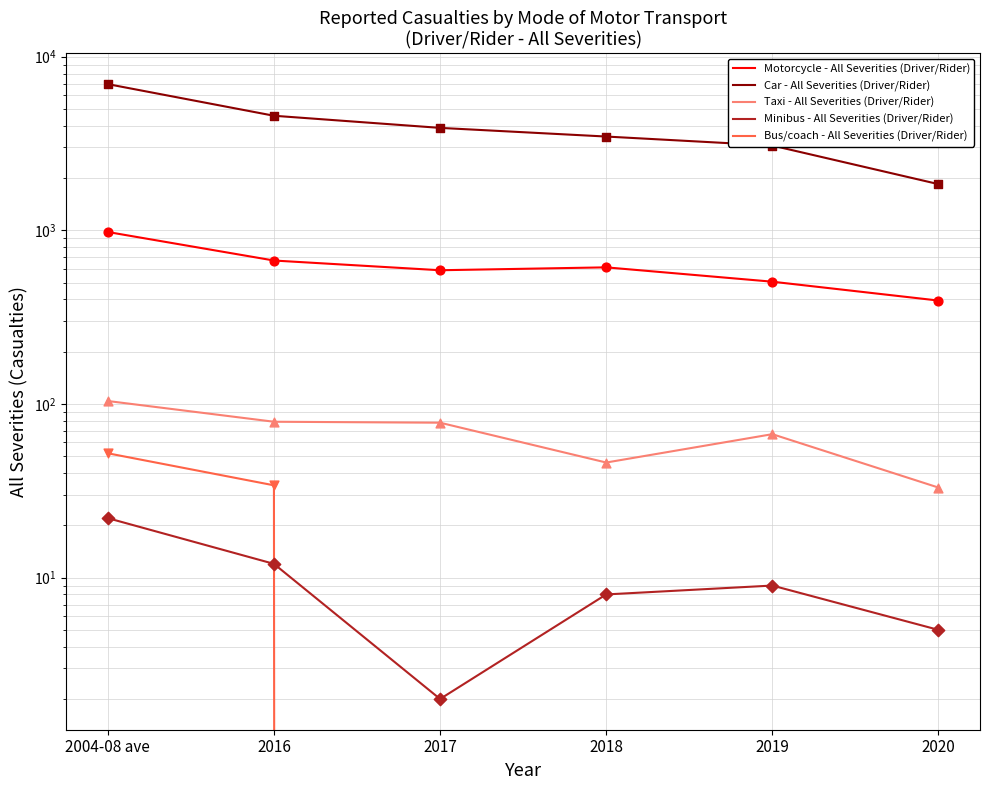

At how many categories does at least one series exceed 1171?

6